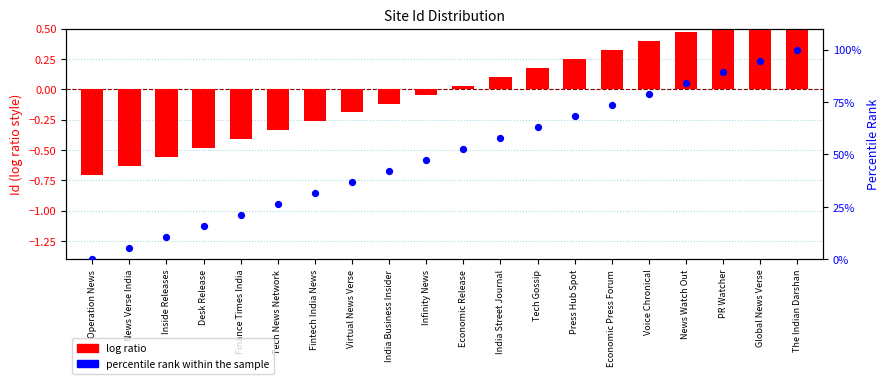

At which category is the sum across all series the highest?

The Indian Darshan